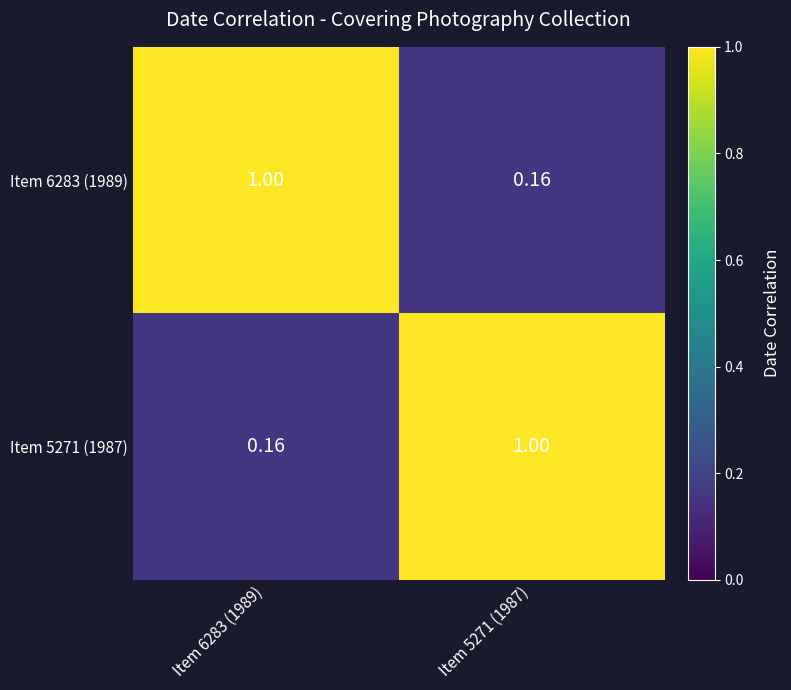

What is the total value across all series at Item 6283 (1989)?

1.2